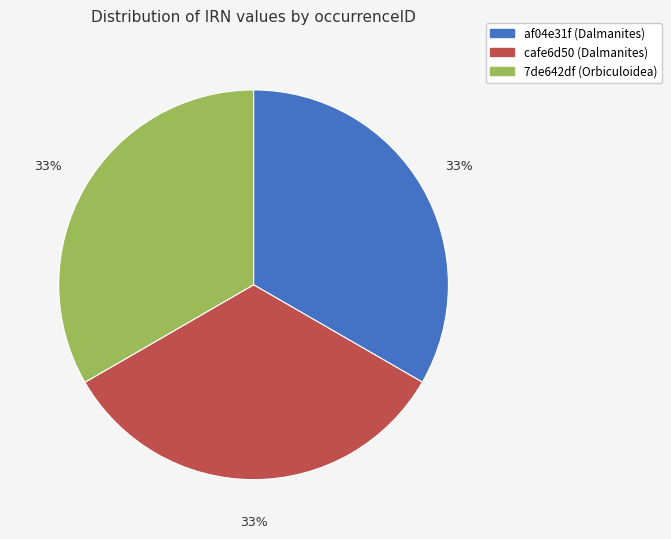

Combined, do af04e31f (Dalmanites) and 7de642df (Orbiculoidea) account for over 50%?

Yes